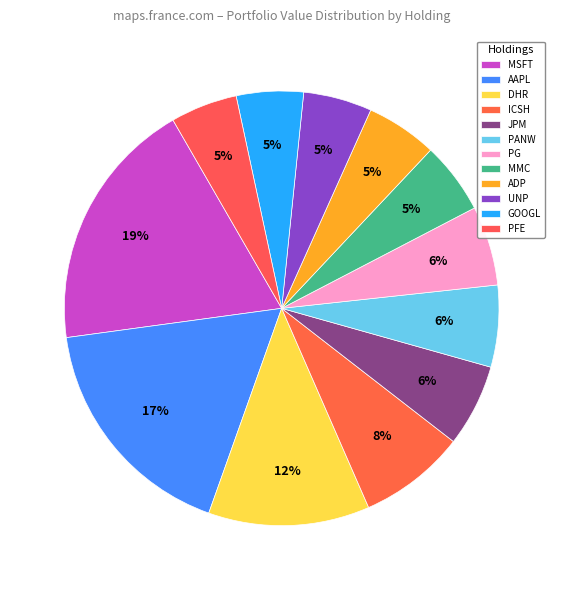

How many segments does this pie chart have?

12